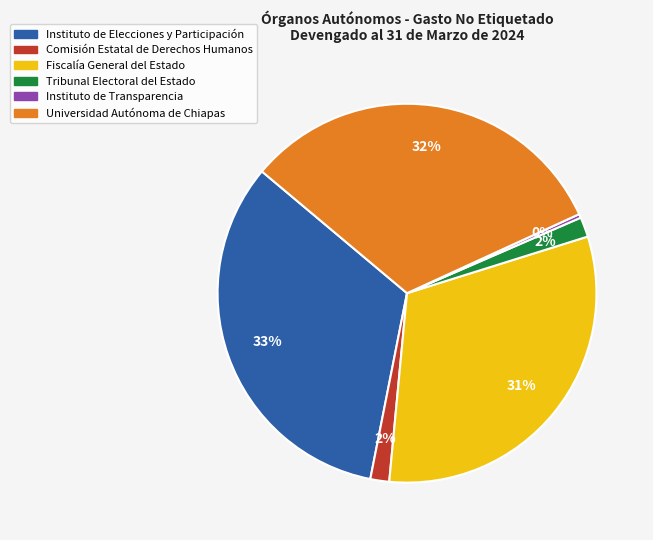

Is it true that Universidad Autónoma de Chiapas is 37% of the pie?

False